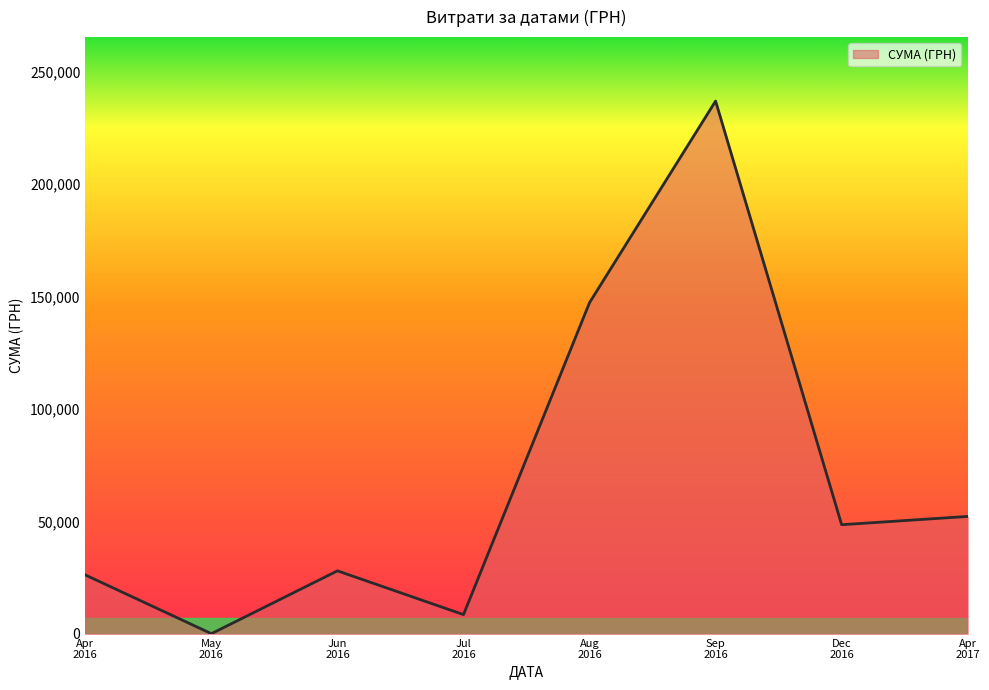

What is the maximum value shown in the chart?

236970.0